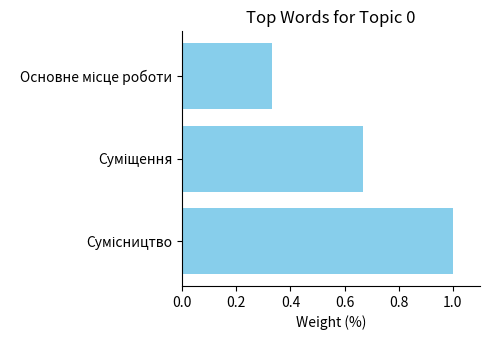

What is the maximum value shown in the chart?

1.0